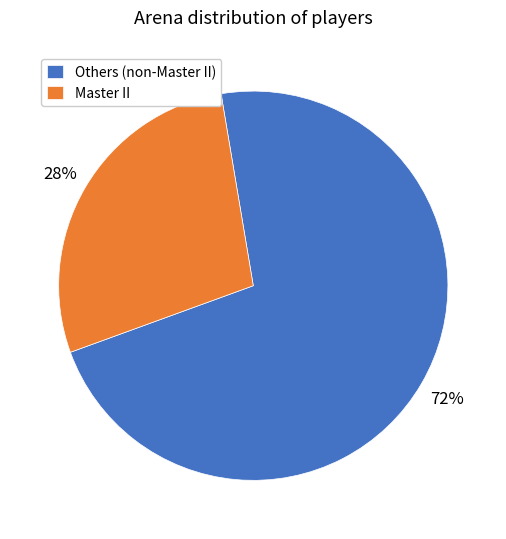

To the nearest percent, what portion does Others (non-Master II) represent?

72%